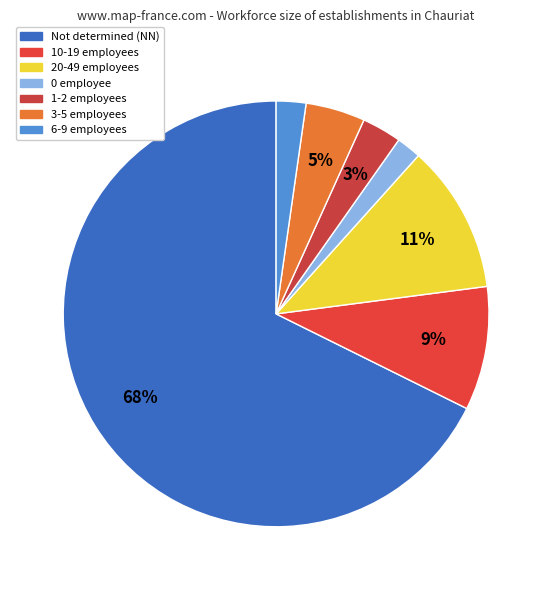

How many slices are in this pie chart?

7